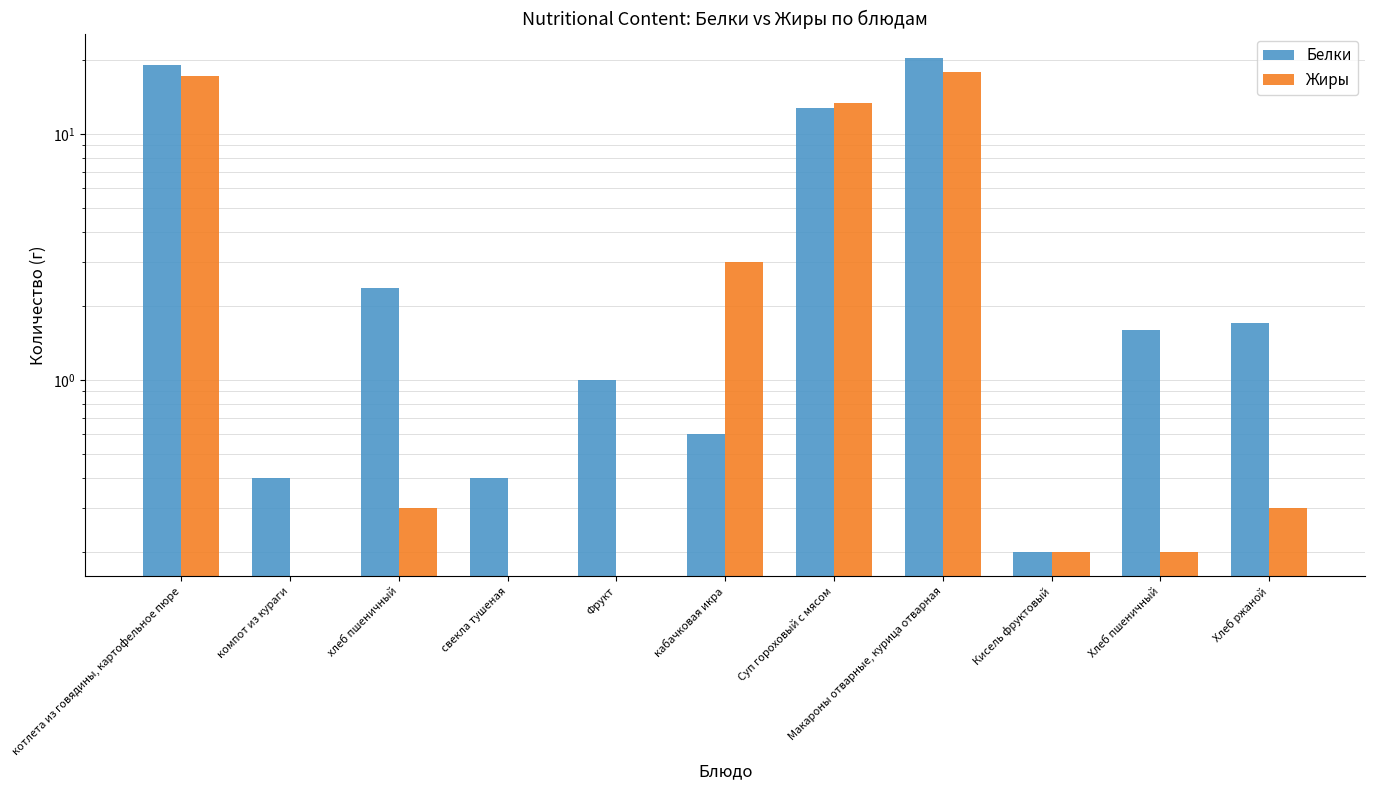

What is the value of the Белки bar at the 5th from the left?

1.0